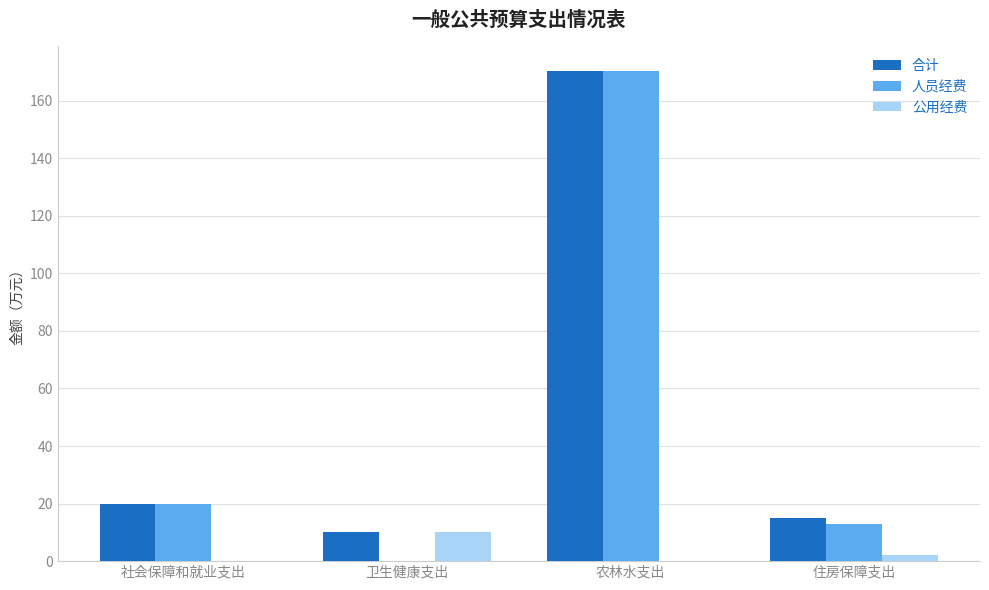

What is the sum of all 公用经费 values?

12.3